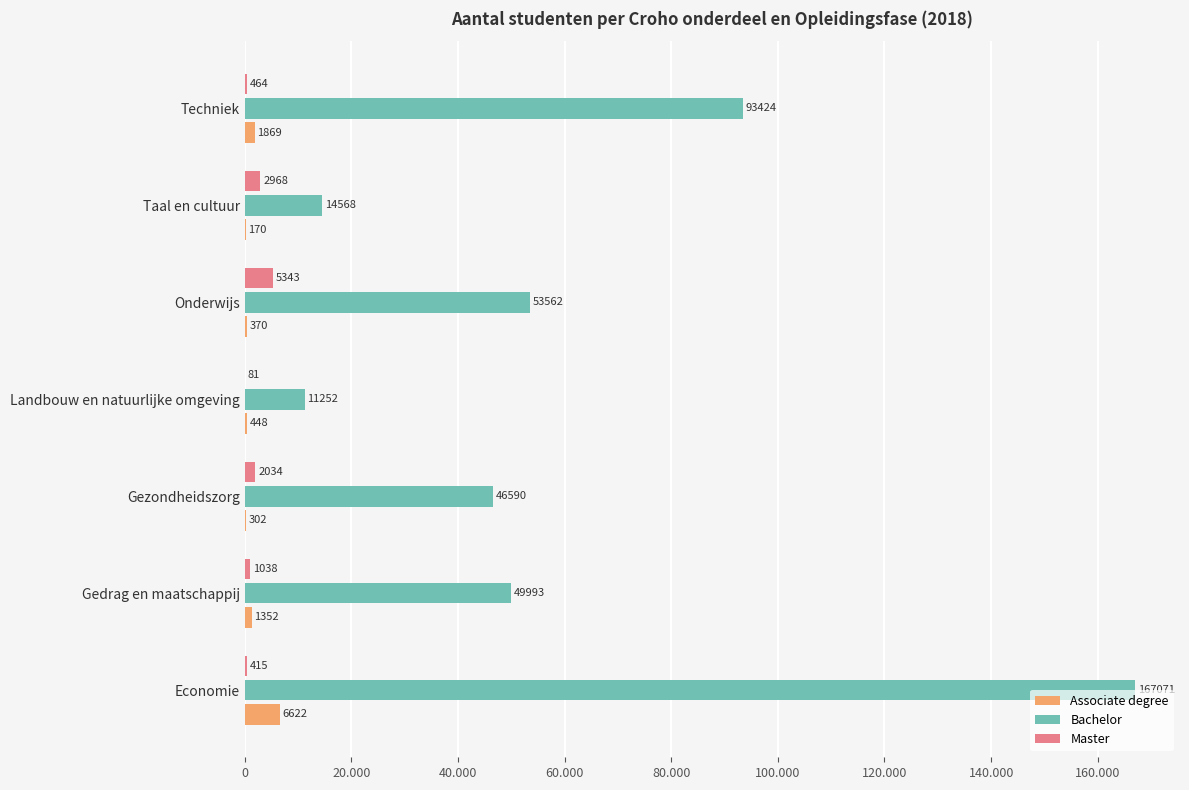

Which series has the largest total across all categories?

Bachelor